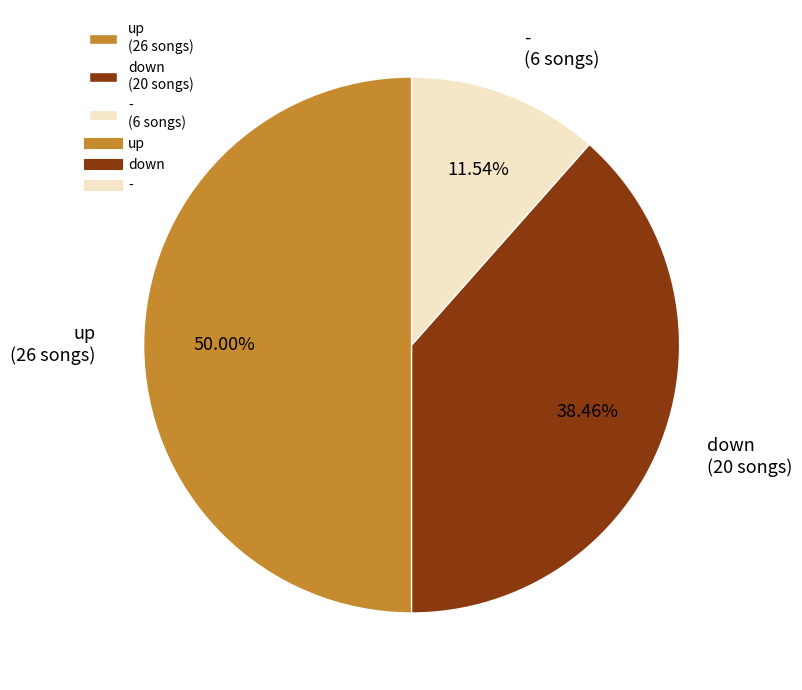

To the nearest percent, what is the combined percentage of - and up?

62%